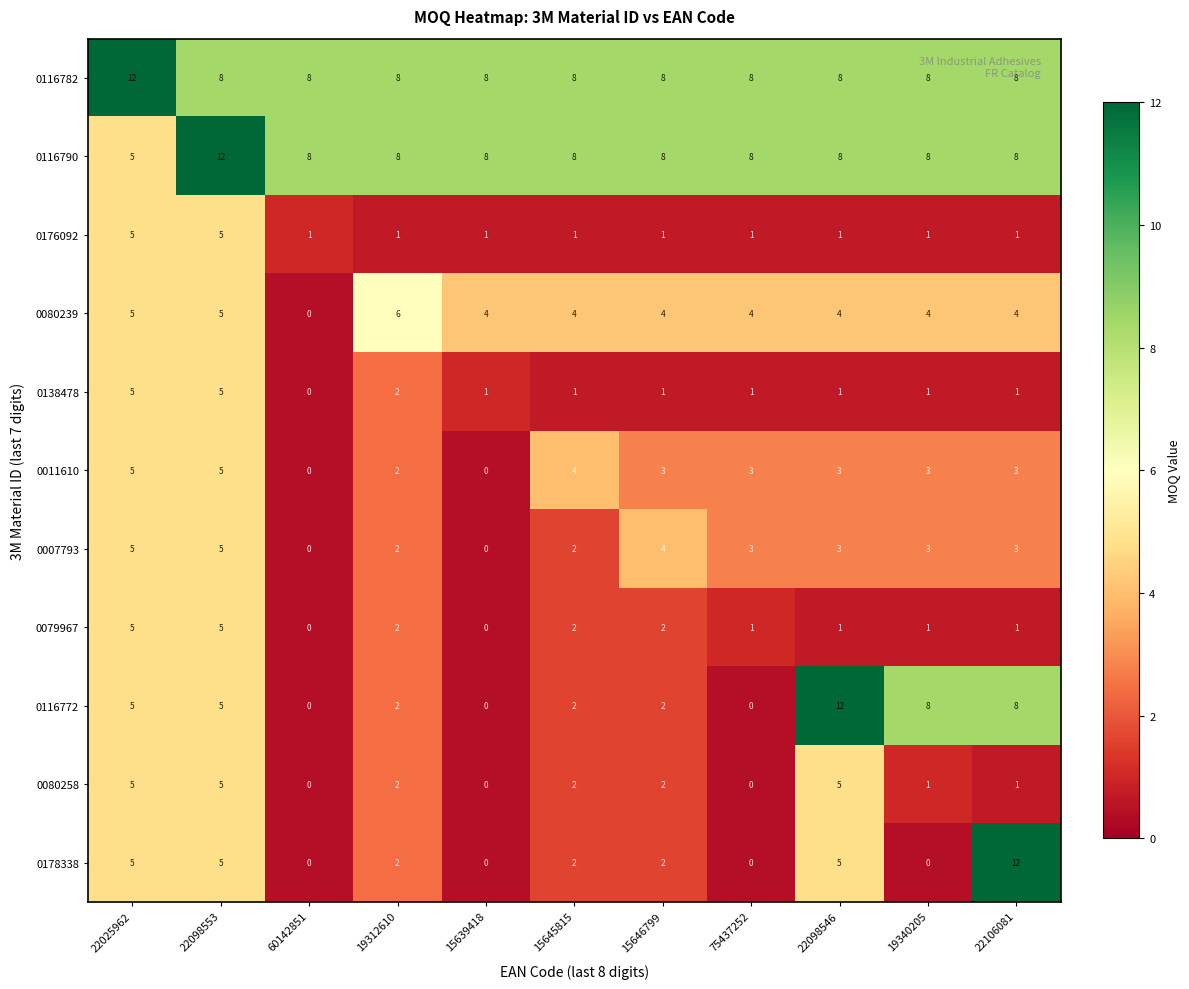

Which series has the largest total across all categories?

0116782